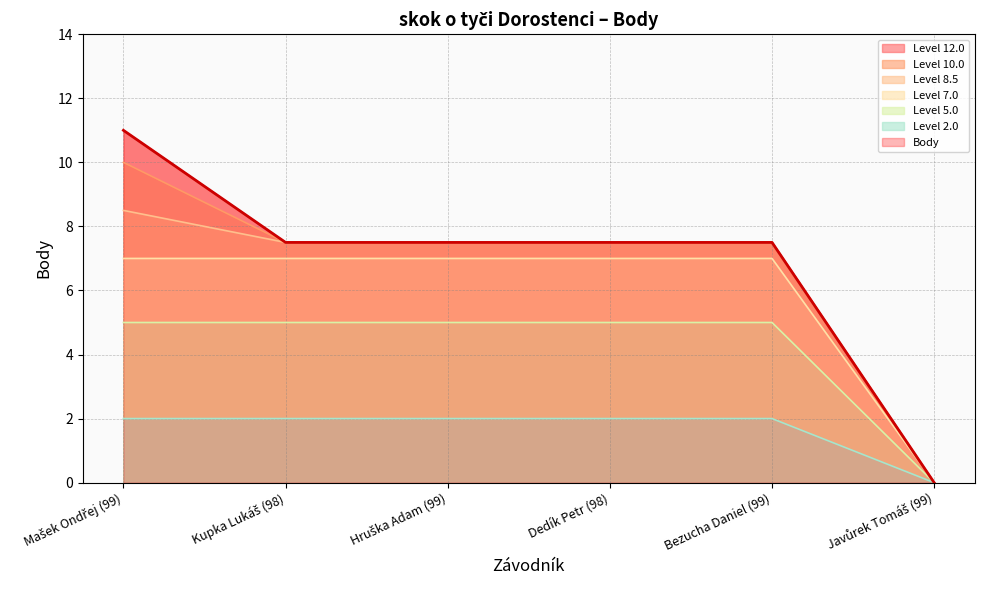

What is the difference between the values at Mašek Ondřej (99) and Kupka Lukáš (98)?

3.5